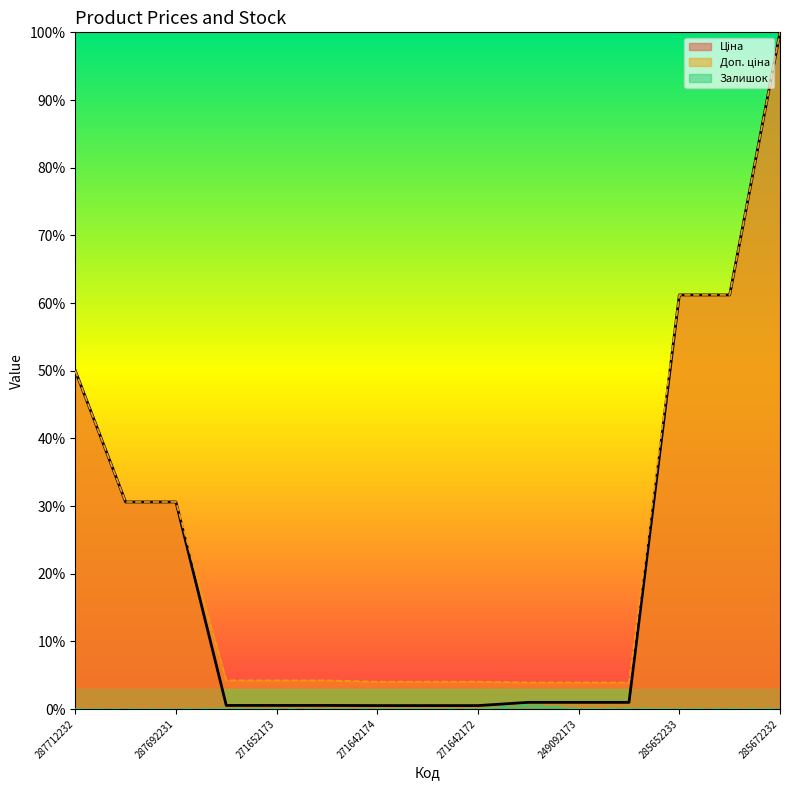

At which label does Ціна reach its minimum?

271642174